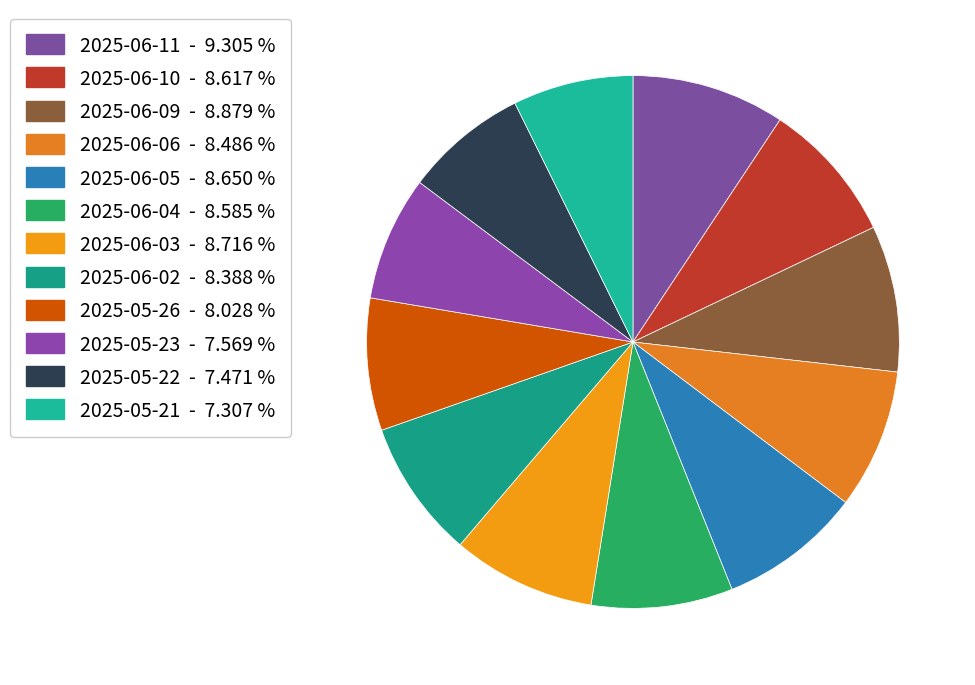

Does any single category account for the majority?

No